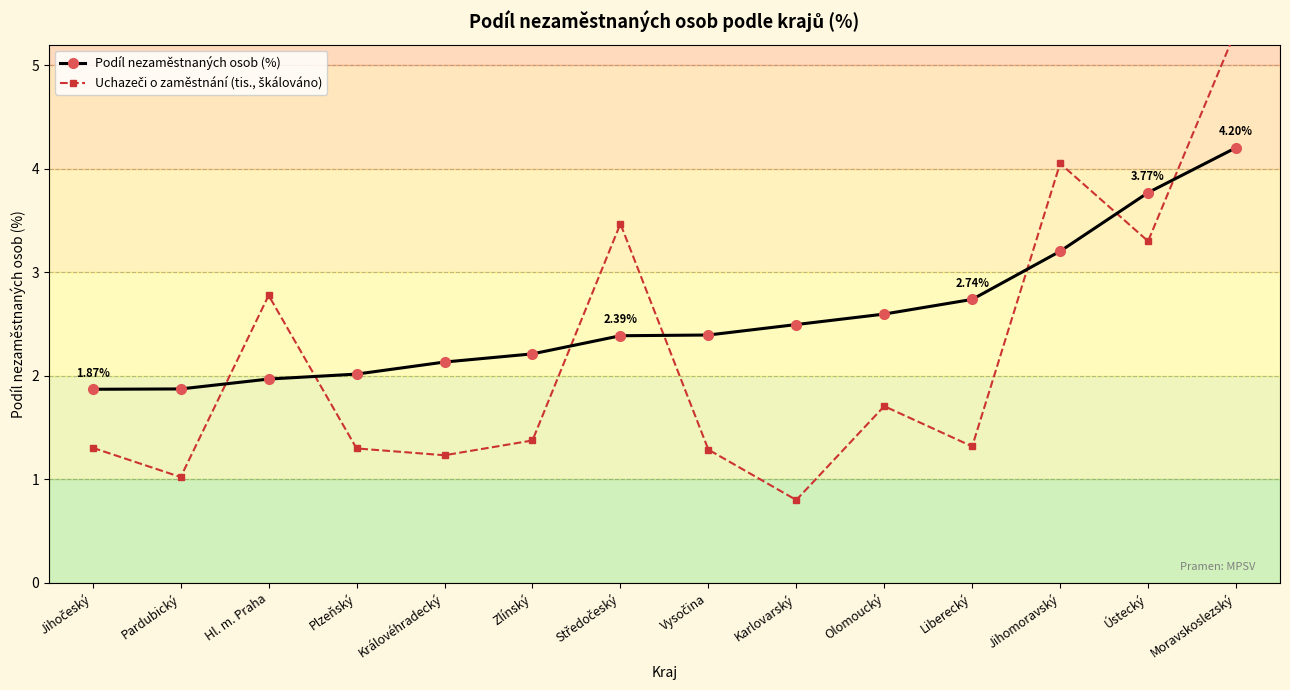

What is the lowest value of the Podíl nezaměstnaných osob (%) series?

1.9